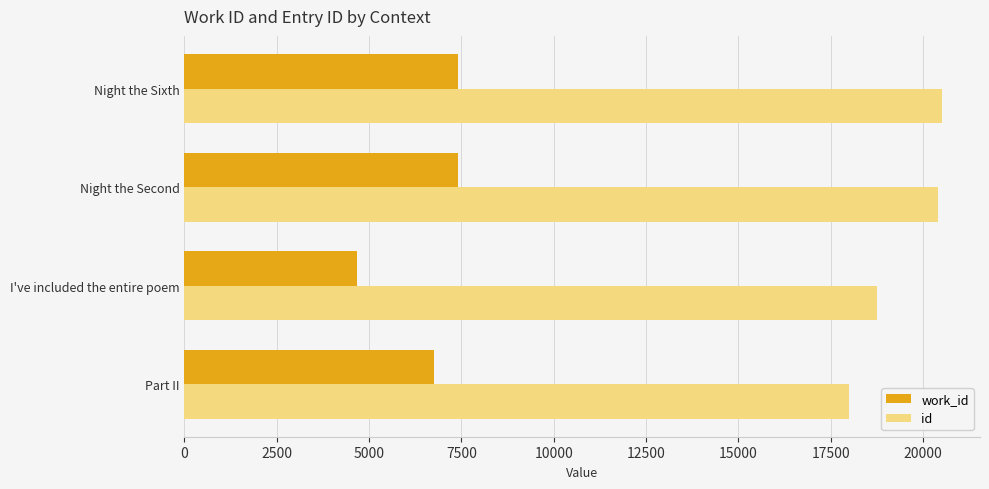

True or false: id has a value of 11013 at Part II.

False